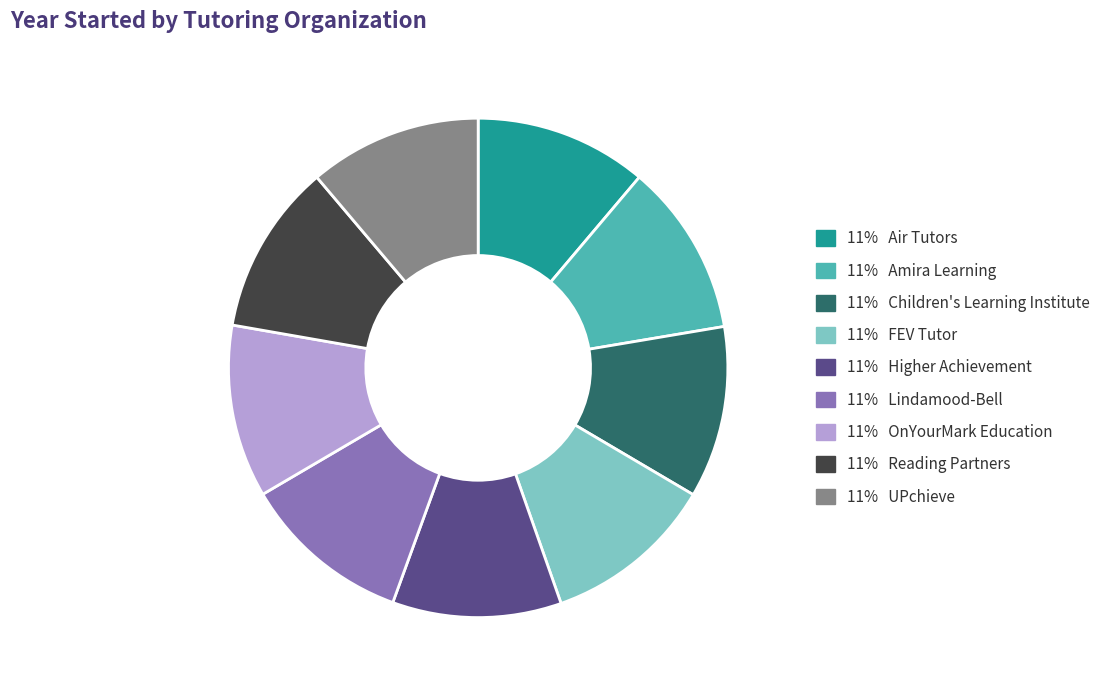

Approximately how many times larger is the value at 11% Lindamood-Bell compared to 11% UPchieve?

1.0